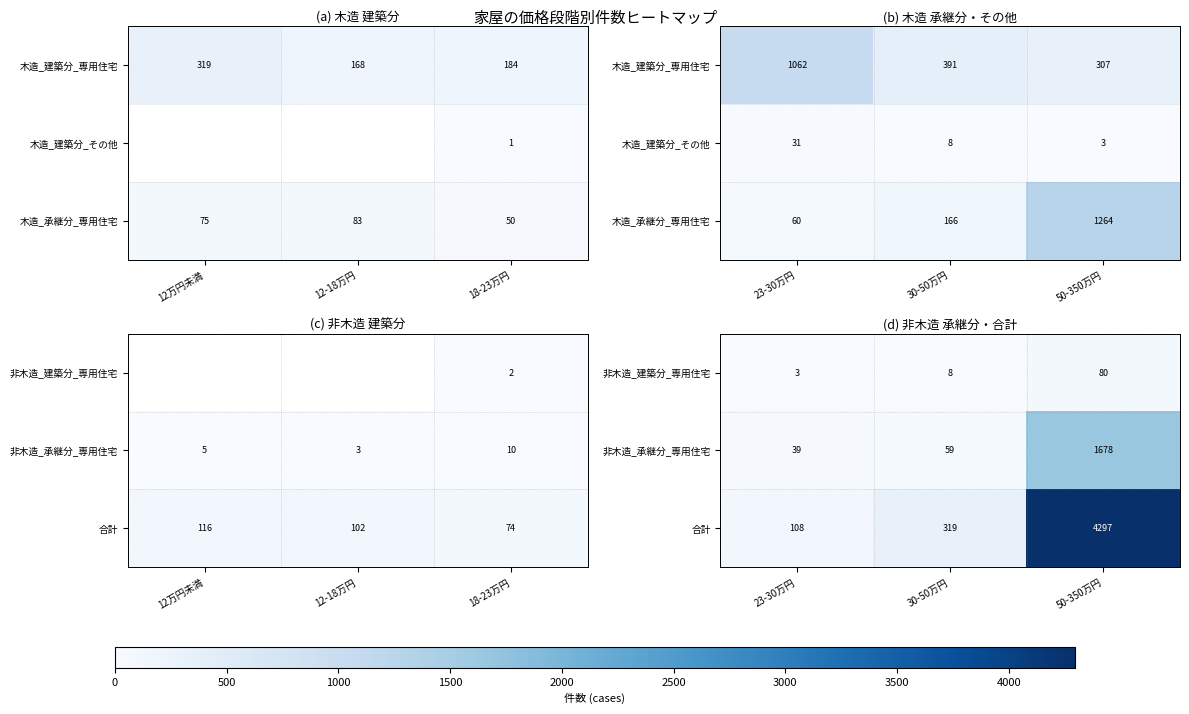

How many data points in 合計 are above 319?

1